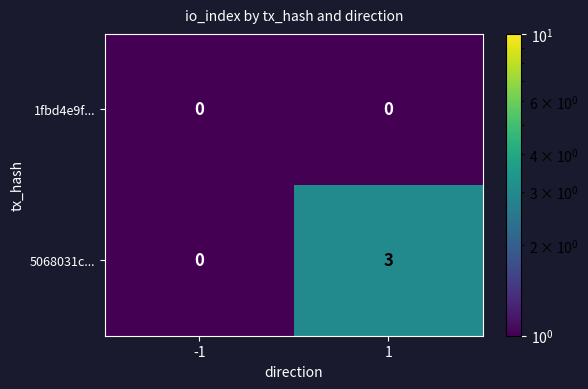

What is the total value across all series at 1?

3